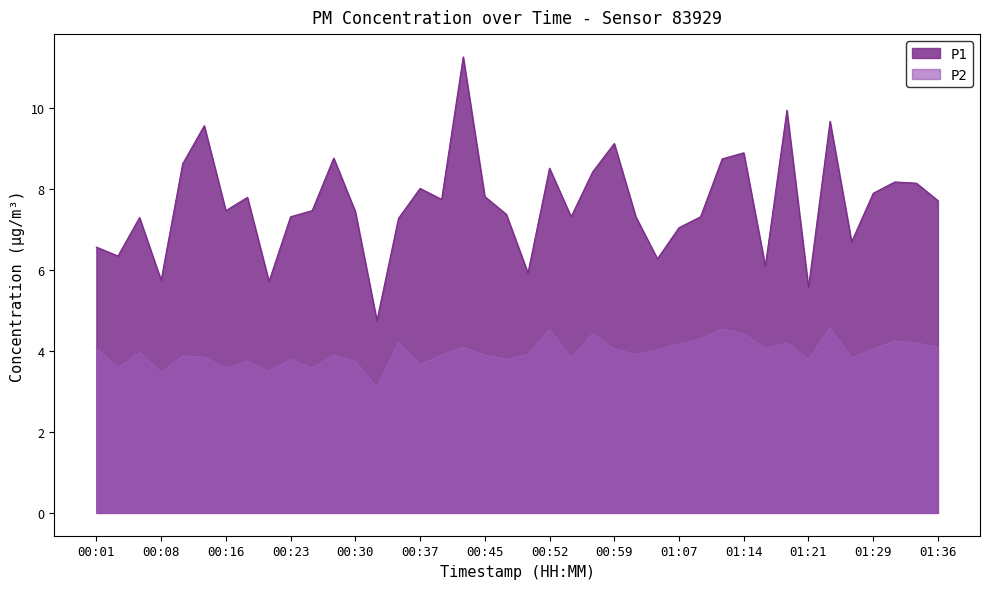

List the labels in order of P1 value, smallest first.

00:33, 01:21, 00:20, 00:08, 00:50, 01:17, 01:04, 00:03, 00:01, 01:26, 01:07, 00:35, 00:06, 00:23, 00:55, 01:02, 01:09, 00:47, 00:30, 00:16, 00:25, 01:36, 00:40, 00:18, 00:45, 01:29, 00:37, 01:34, 01:31, 00:57, 00:52, 00:11, 01:12, 00:28, 01:14, 00:59, 00:13, 01:24, 01:19, 00:42